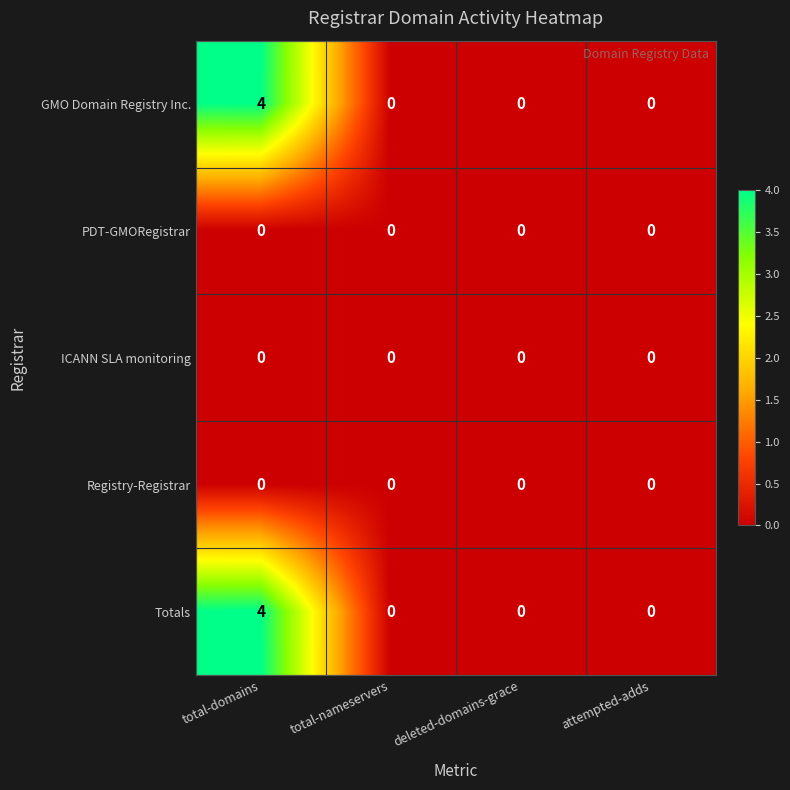

What is the maximum value for GMO Domain Registry Inc.?

4